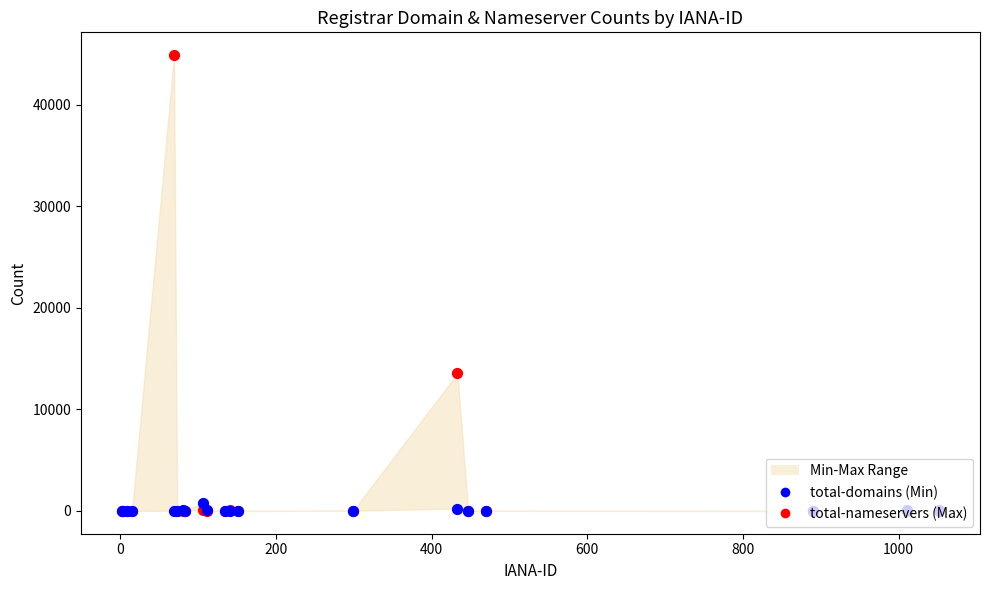

Which series reaches the minimum Y coordinate?

total-nameservers (Max)